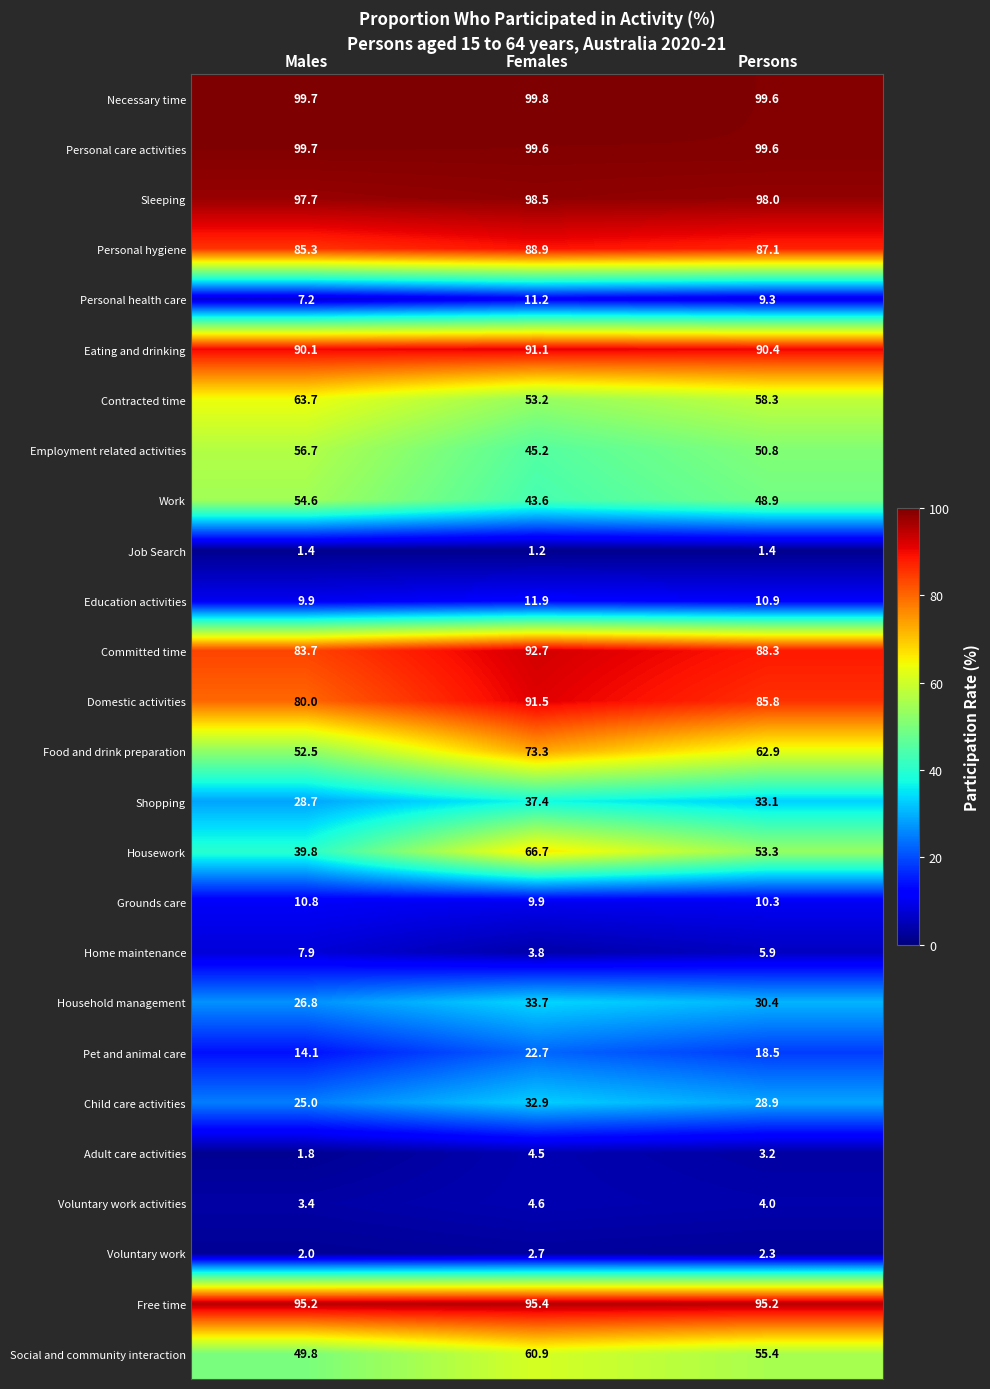

What is the difference between the highest and lowest values at Persons?

98.2